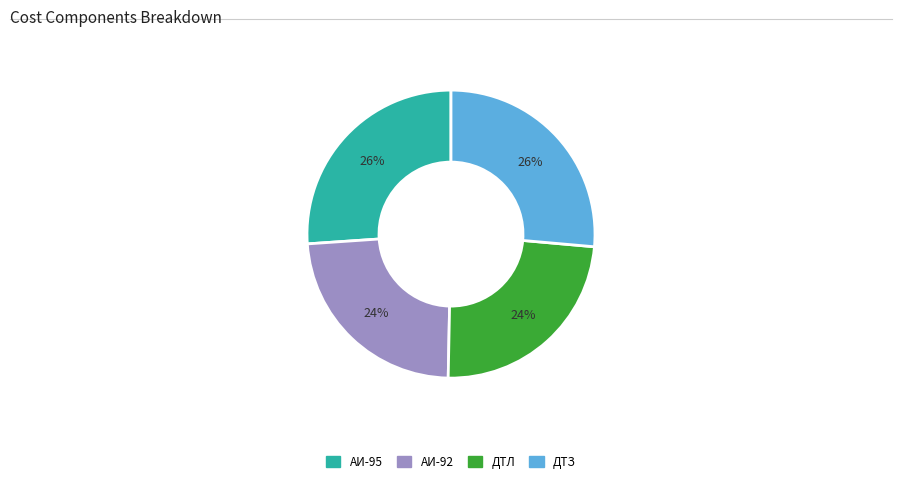

To the nearest percent, what is the combined percentage of АИ-92 and ДТЛ?

48%